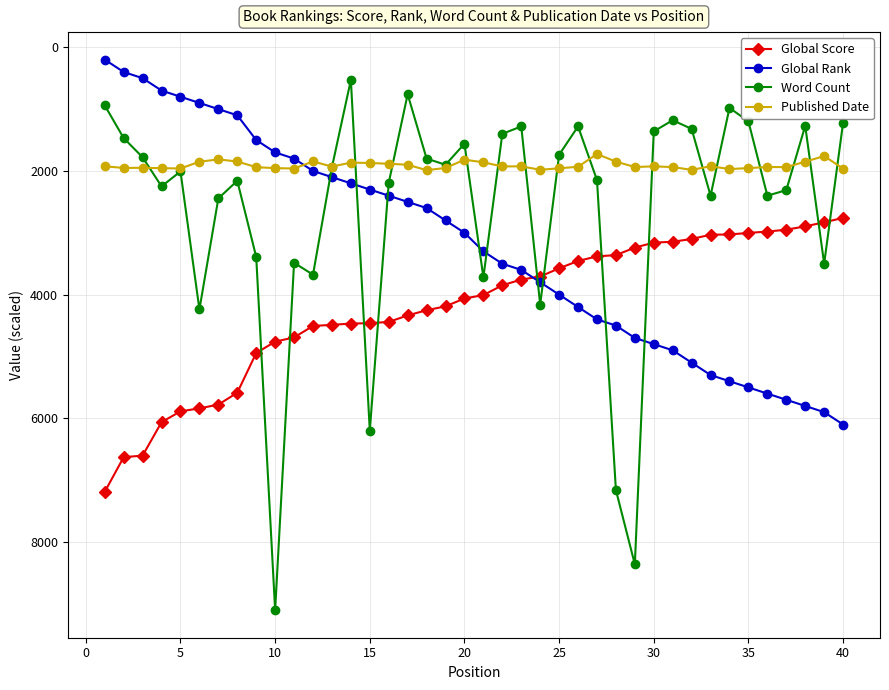

What is the difference between the maximum and minimum values in the Word Count series?

8573.9